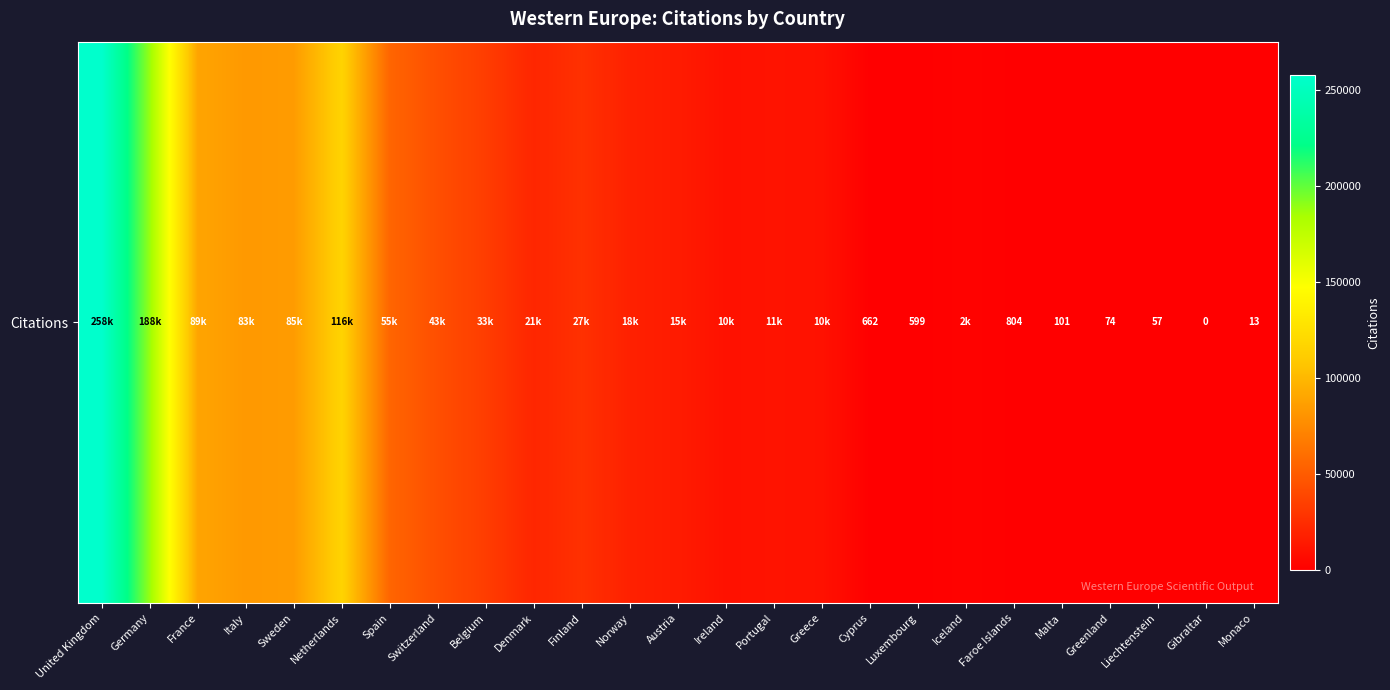

At which label does the data first exceed 15102?

United Kingdom